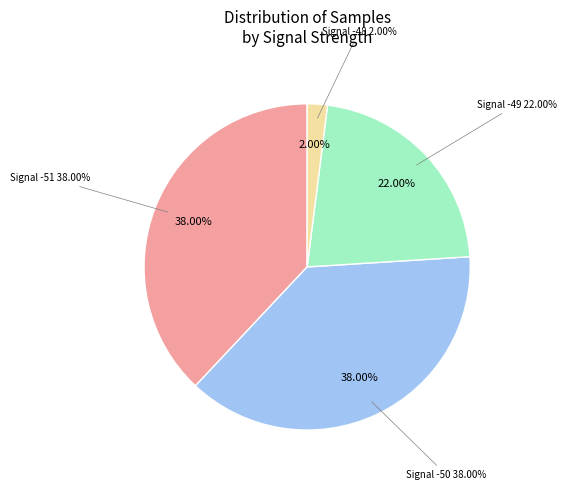

The Signal -48 slice represents 35% of the pie. True or false?

False